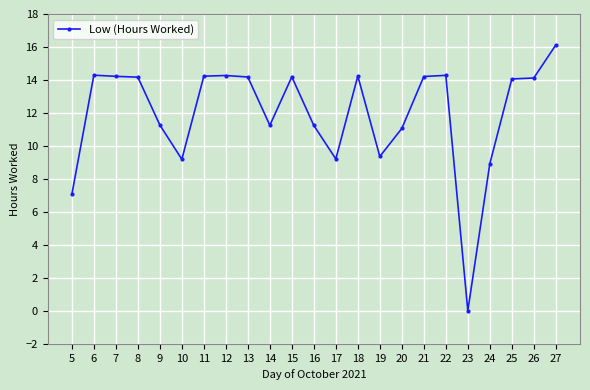

What is the change in value from 11 to 17?

-5.0